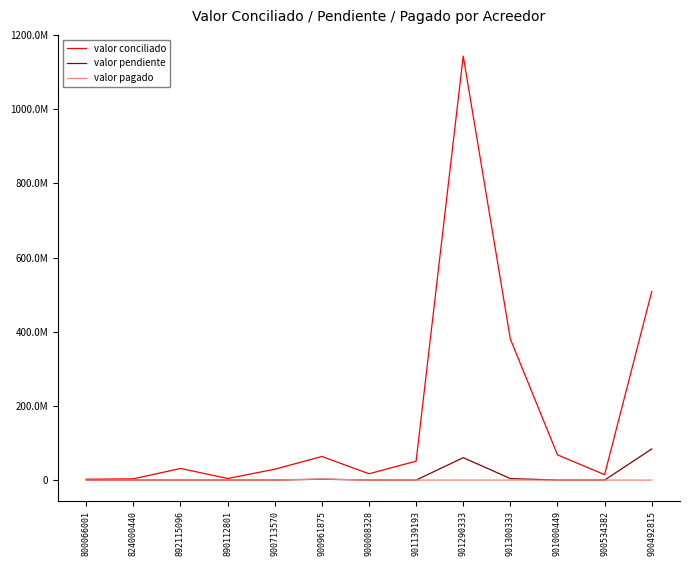

What value does the valor pendiente series have at 900492815?

83962076.0